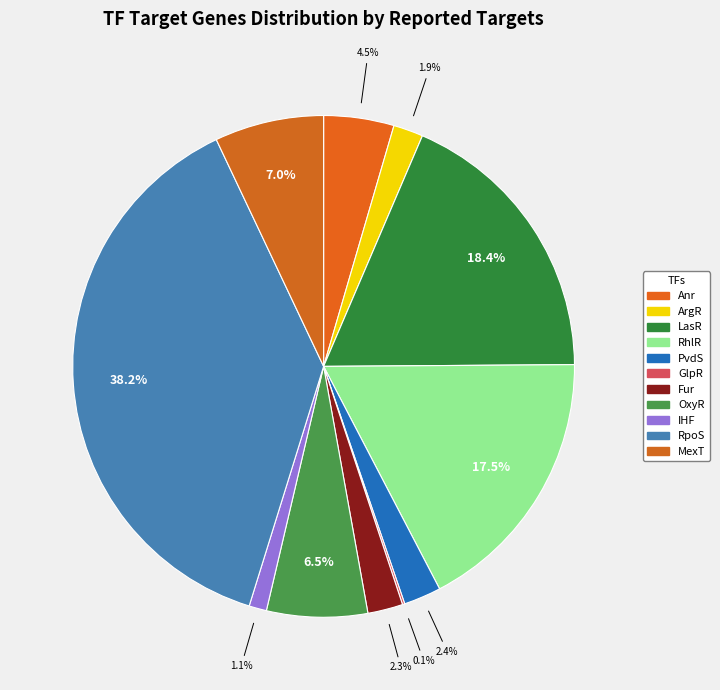

Rank the categories by value from lowest to highest.

GlpR, IHF, ArgR, Fur, PvdS, Anr, OxyR, MexT, RhlR, LasR, RpoS